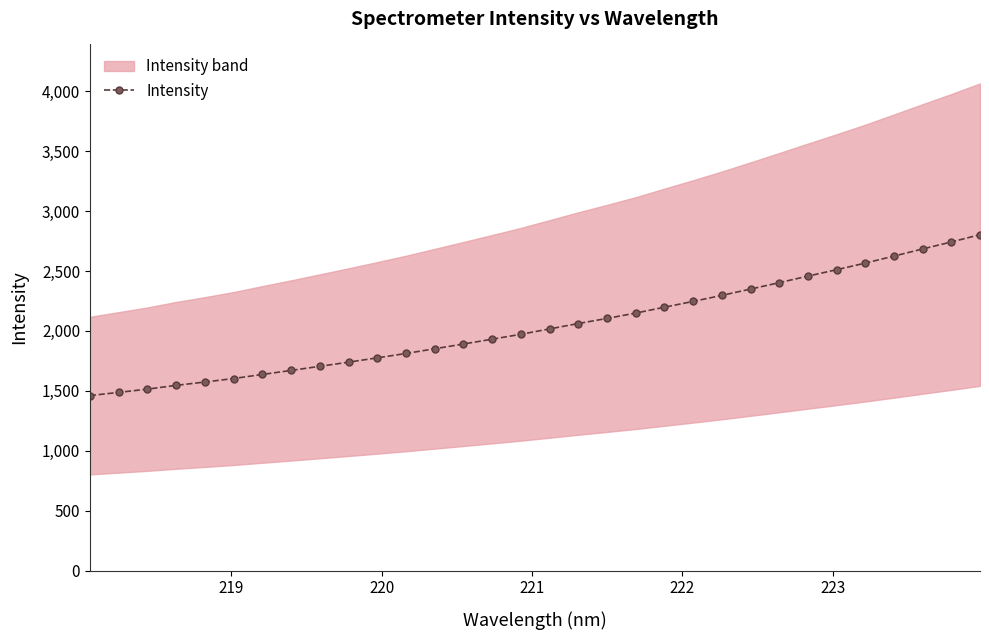

What is the value of the Intensity point at the 4th from the left?

1545.9